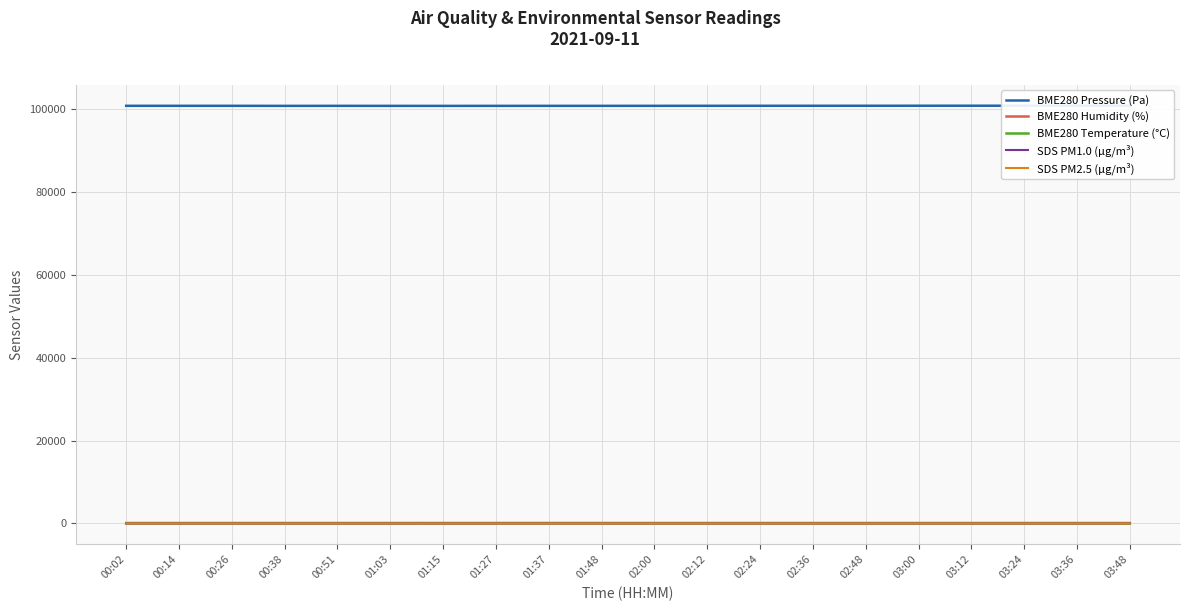

At which category does SDS PM2.5 (µg/m³) reach its first local valley?

00:38